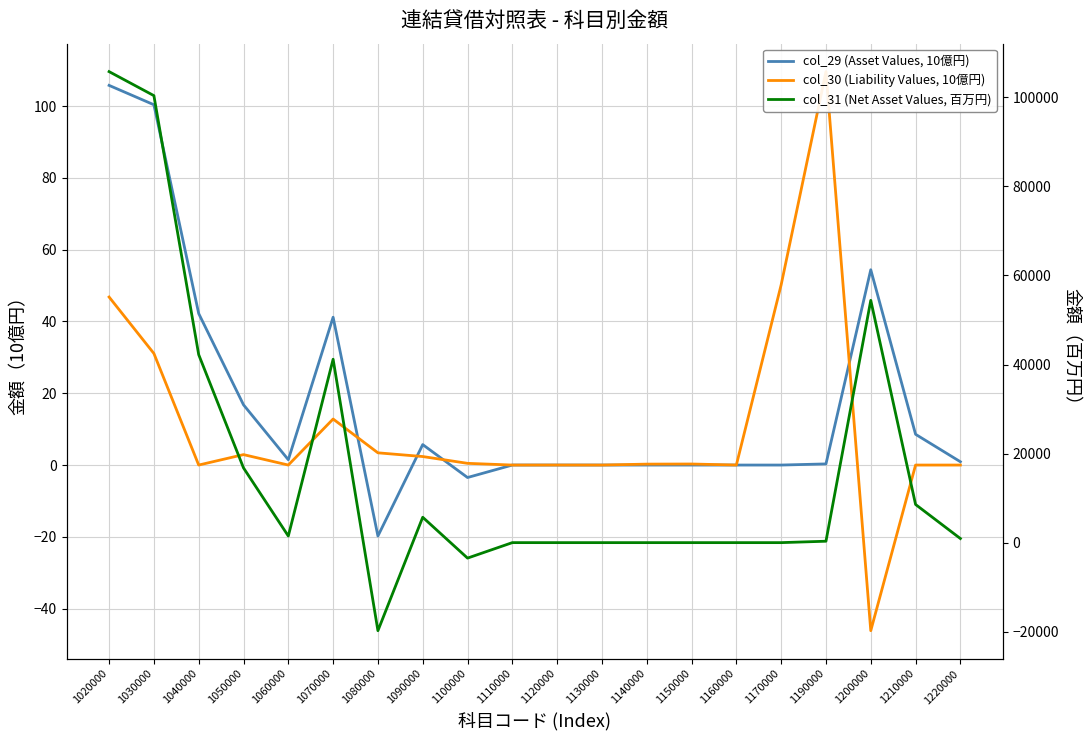

What is the total value across all series at 1220000?

917.9